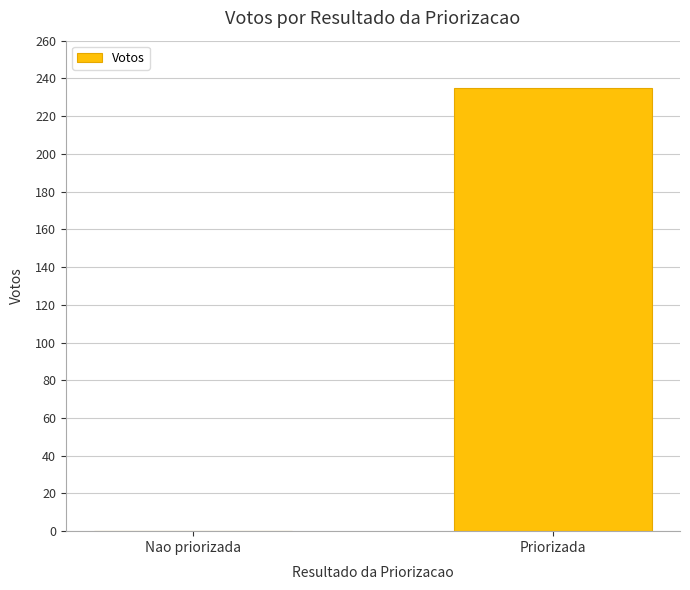

What is the sum of the values at Priorizada and Nao priorizada?

235